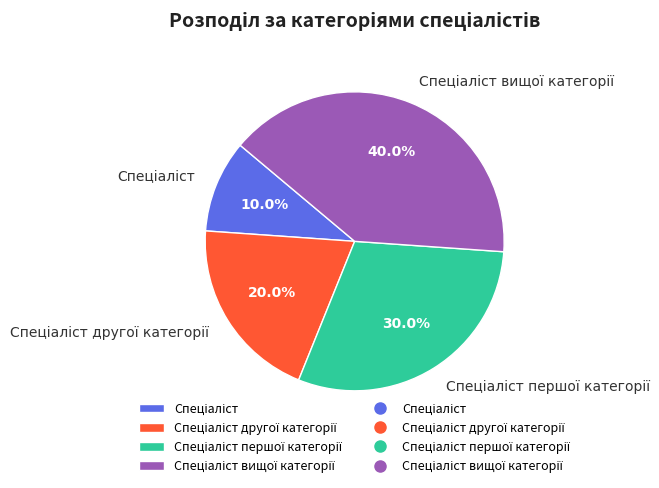

Count the number of slices in the pie.

4